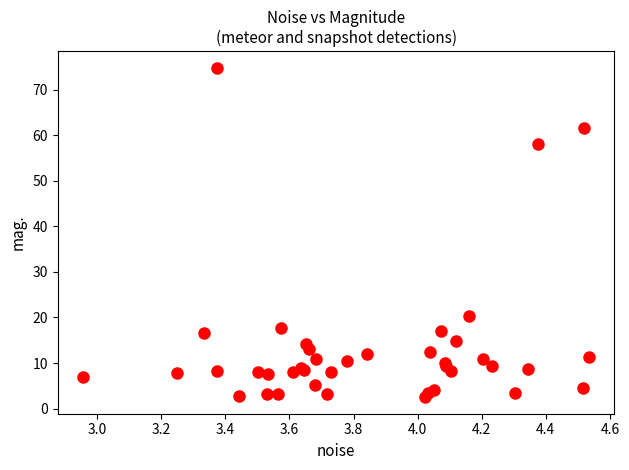

What Y value in the scatter plot is closest to 38?

20.2